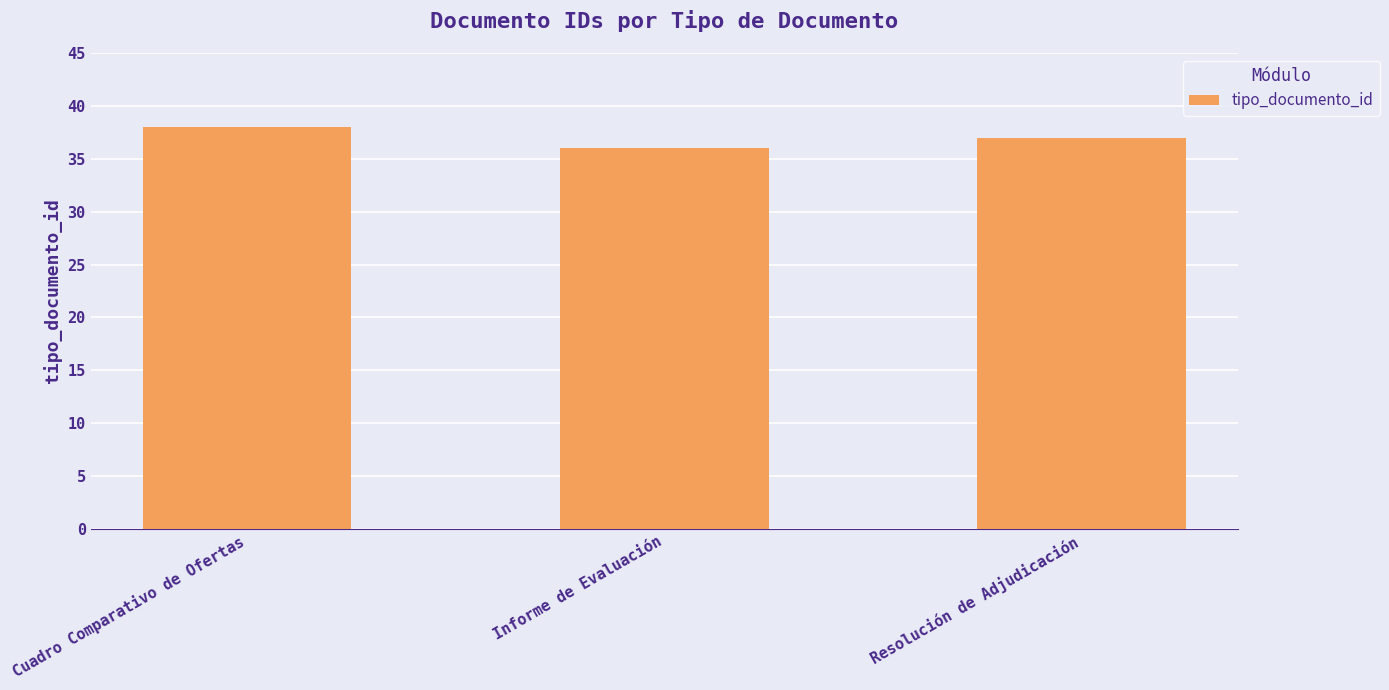

At which category does the chart reach its minimum across all series?

Informe de Evaluación